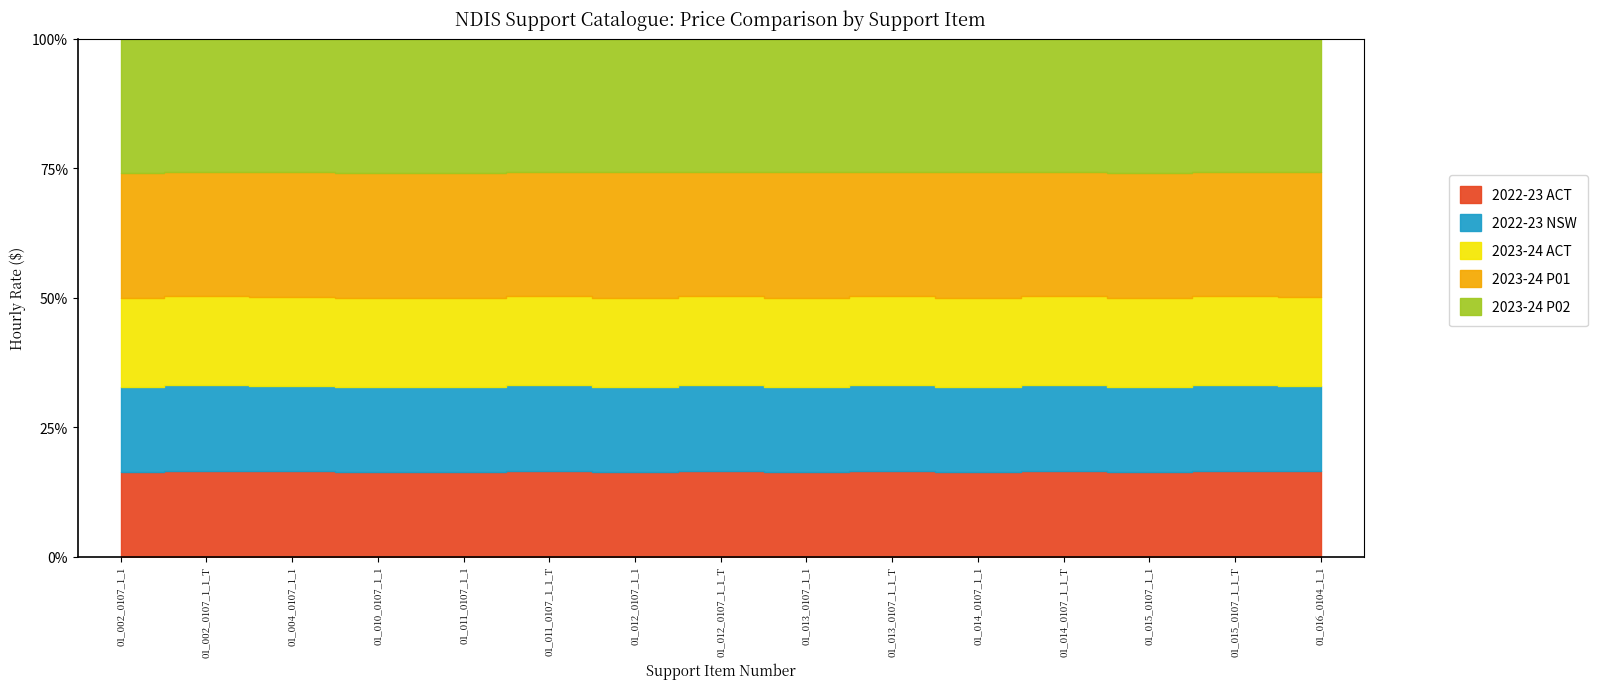

The 2022-23 ACT series shows 138.8 at 01_013_0107_1_1. True or false?

False